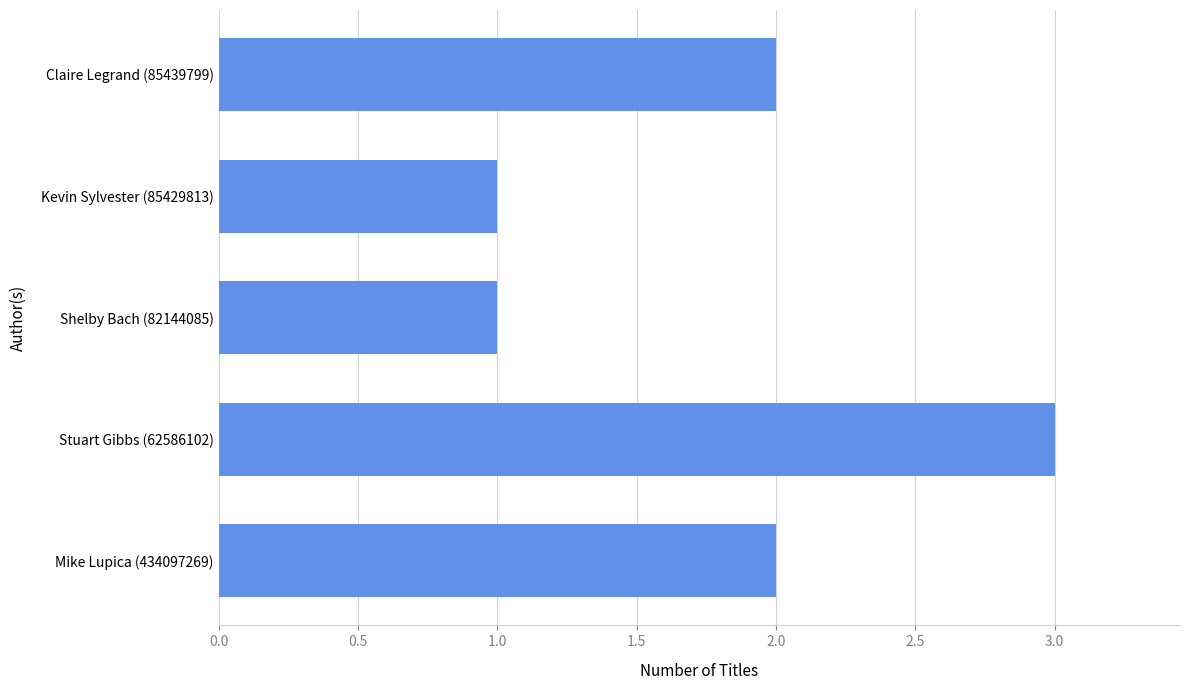

What is the greatest value displayed?

3